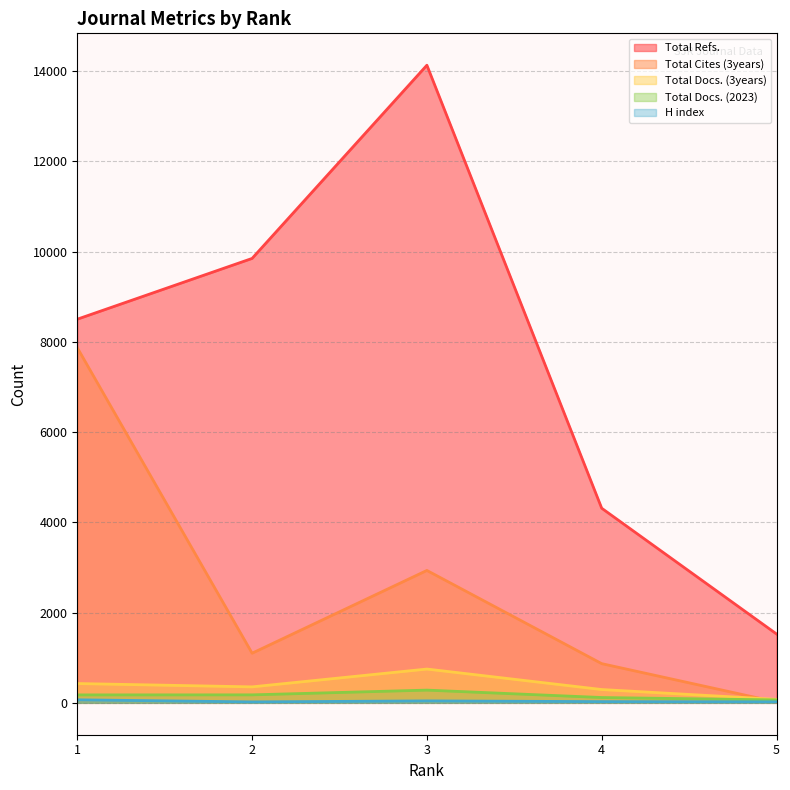

At which category is the sum across all series the highest?

3